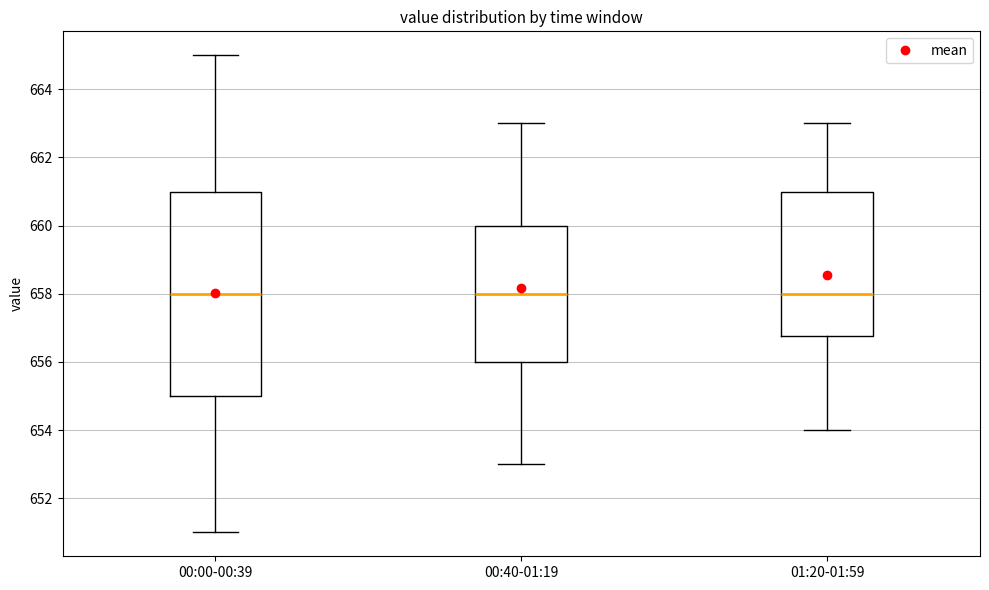

Reading left to right, transcribe this box plot: for each box, give where its median line is, the range the box spans, and where its two whiskers end, as read against the y-axis. The values are not printed on the chart, so give them approximately, as read against the axis.

00:00-00:39: median 658.0, box 655.0 to 661.0, whiskers 651.0 to 665.0
00:40-01:19: median 658.0, box 656.0 to 660.0, whiskers 653.0 to 663.0
01:20-01:59: median 658.0, box 656.8 to 661.0, whiskers 654.0 to 663.0